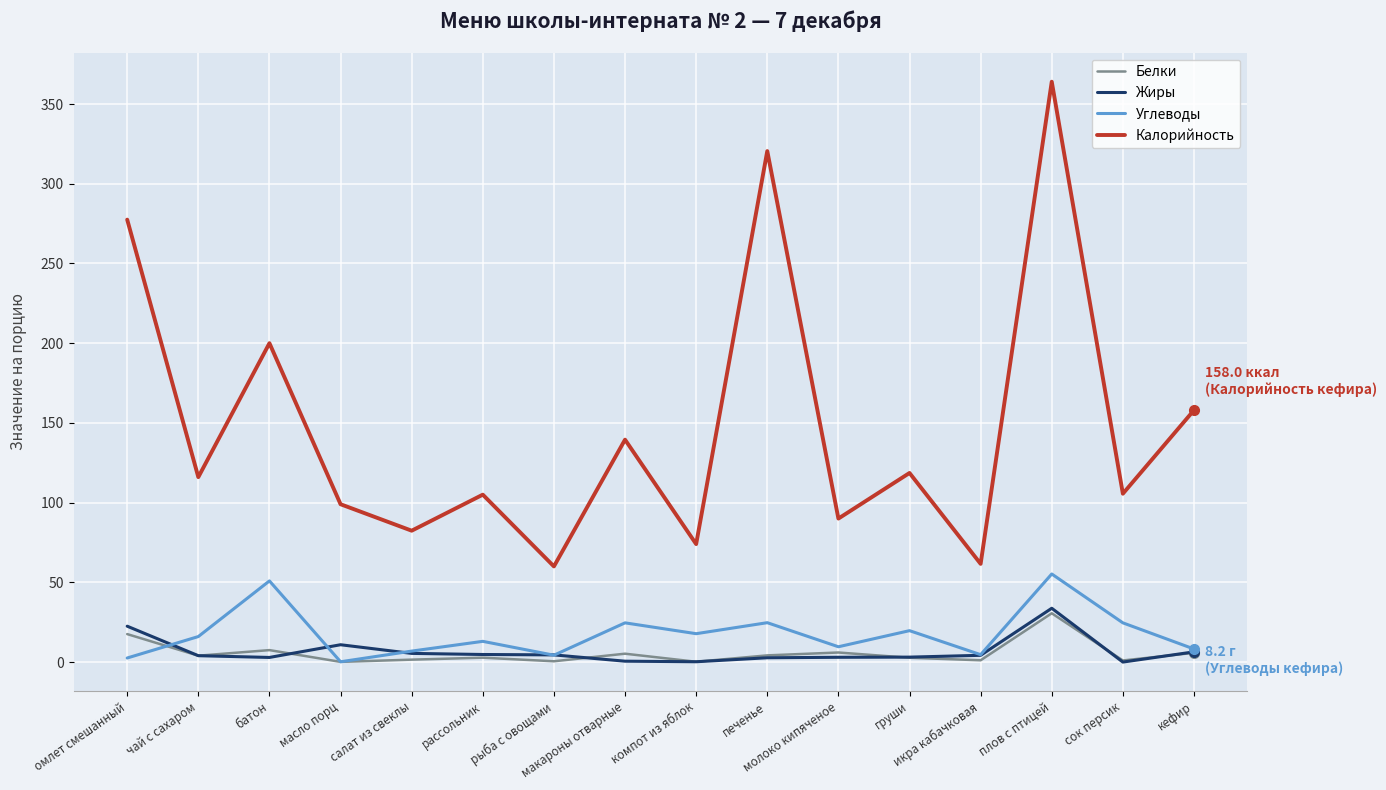

True or false: Калорийность and Жиры intersect in this chart.

False